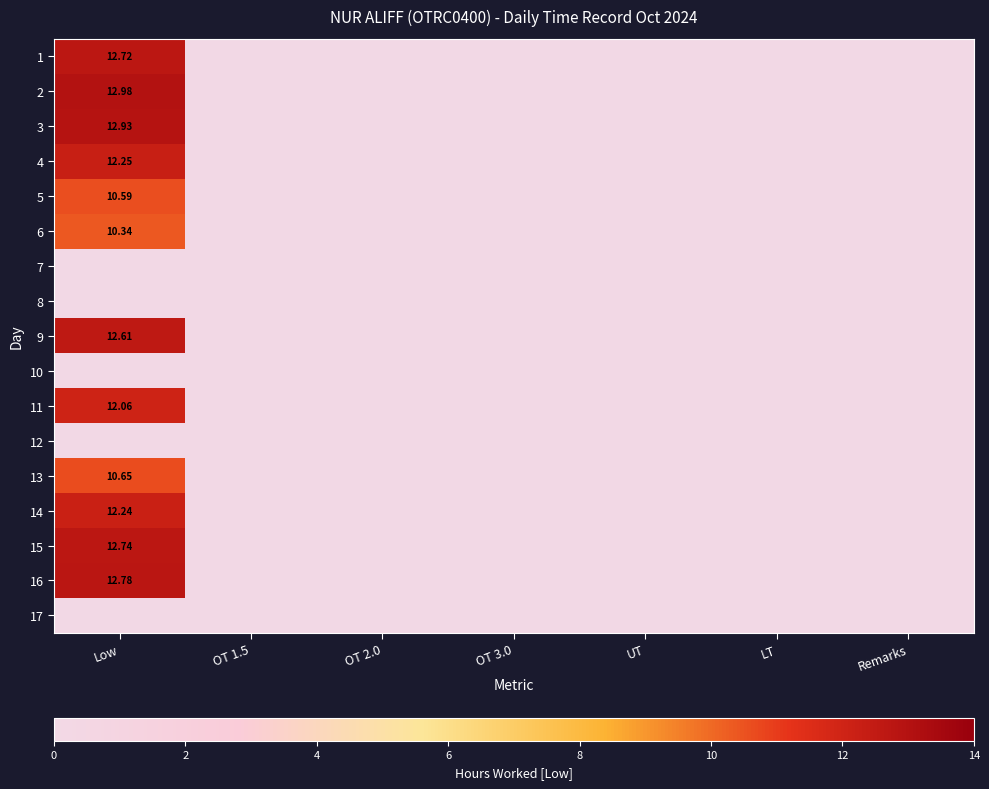

Count the number of data series in this chart.

17